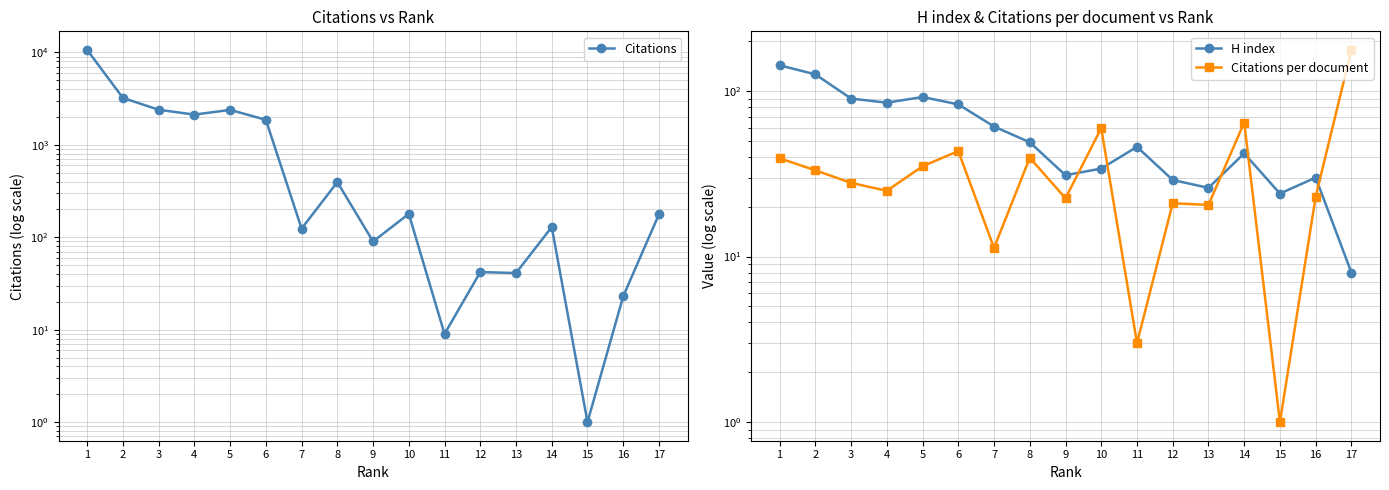

At which category does H index reach its first local valley?

4